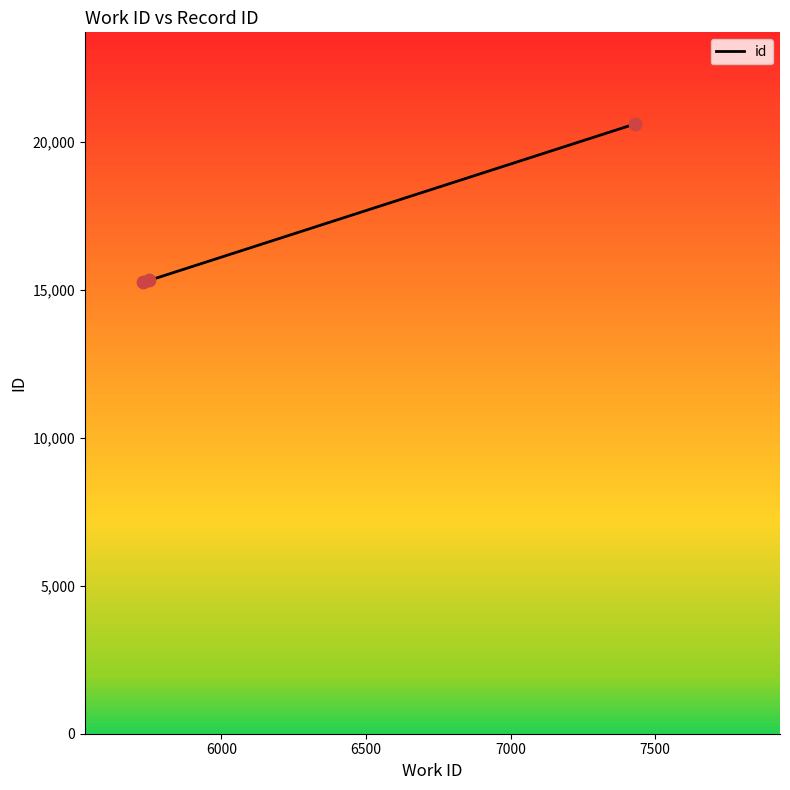

What is the ratio of the value at 5750 to the value at 5728?

1.0